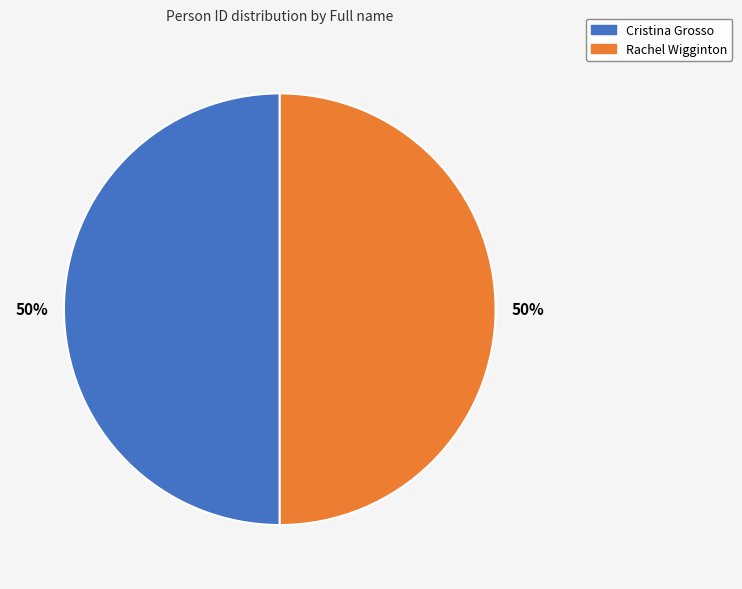

To the nearest percent, what percentage of the pie is Rachel Wigginton?

50%